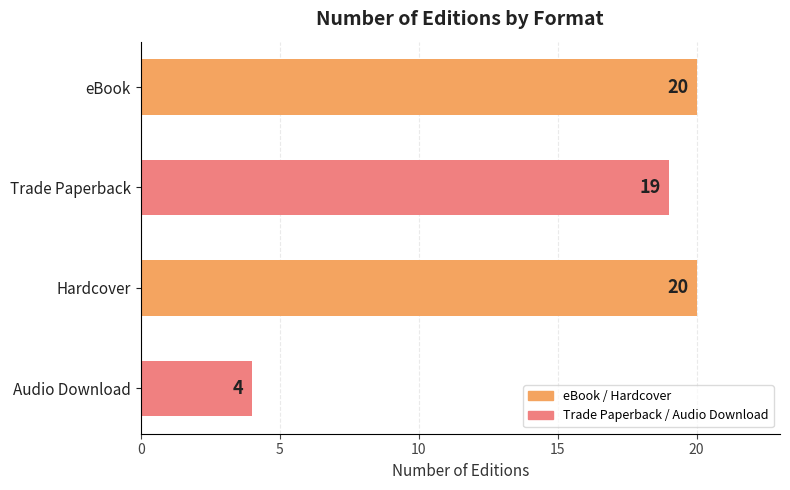

How many data points are less than 20?

2